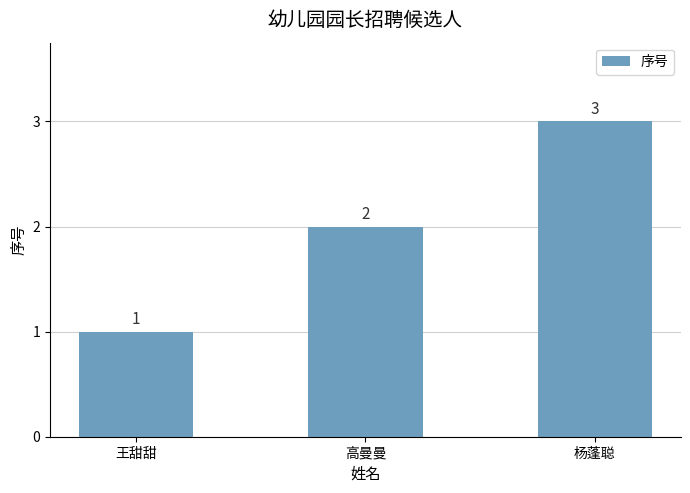

Which has a higher value, 王甜甜 or 高曼曼?

高曼曼